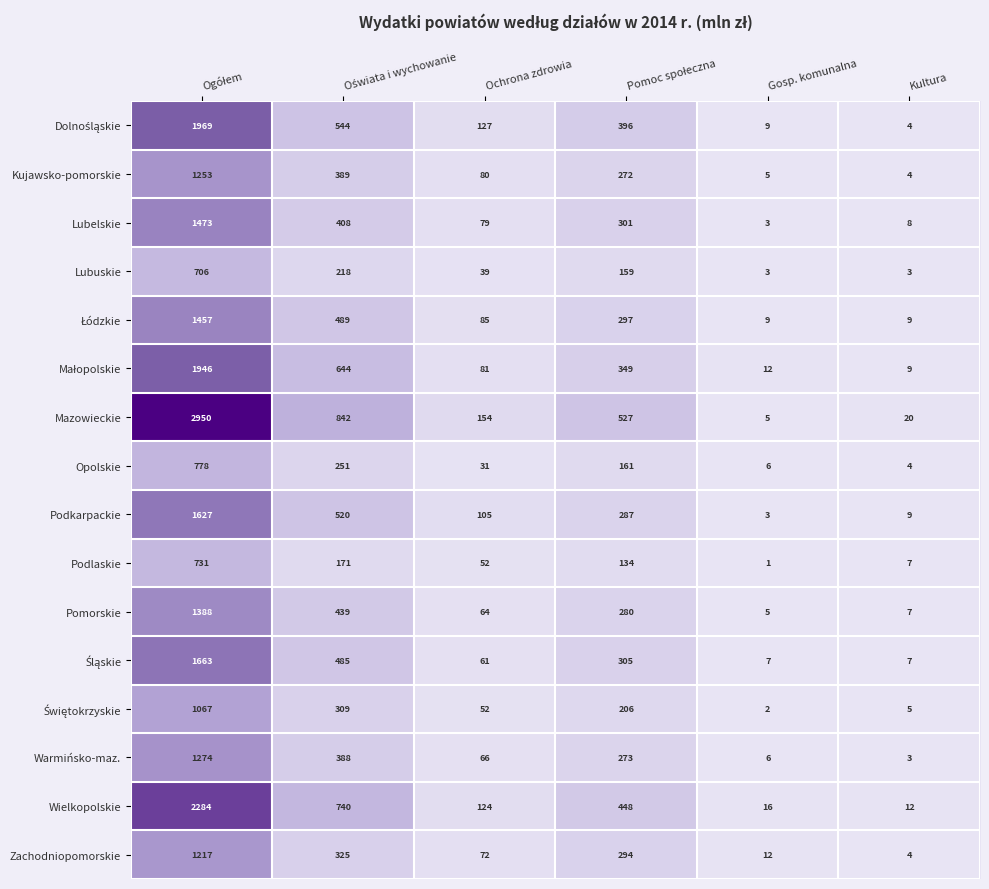

What is the highest value of the Podkarpackie series?

1627